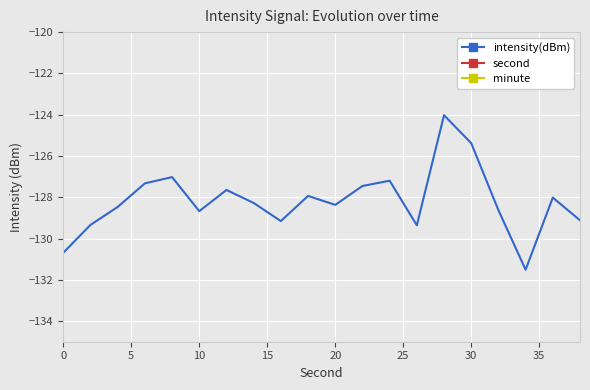

What is the difference between the second highest and second lowest values in the intensity(dBm) series?

5.3